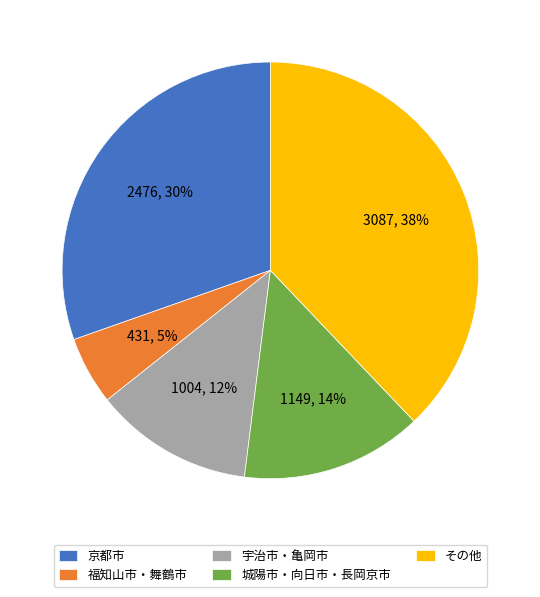

Is there a majority slice in this chart?

No